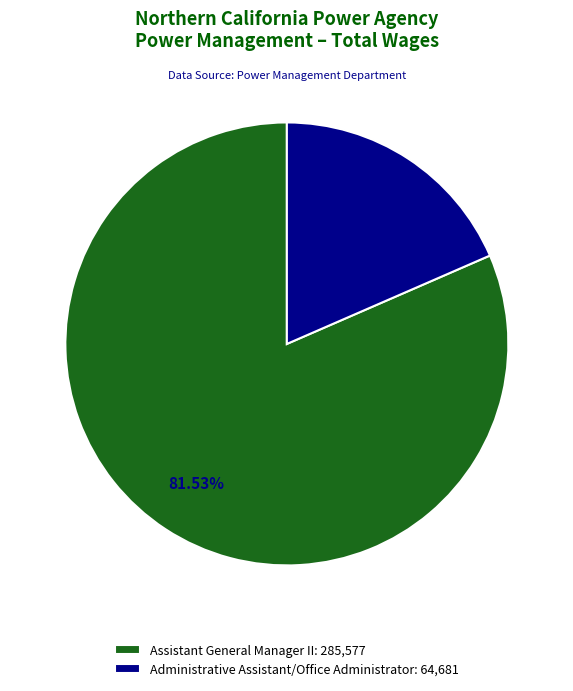

Between Assistant General Manager II and Administrative Assistant/Office Administrator, which is larger?

Assistant General Manager II